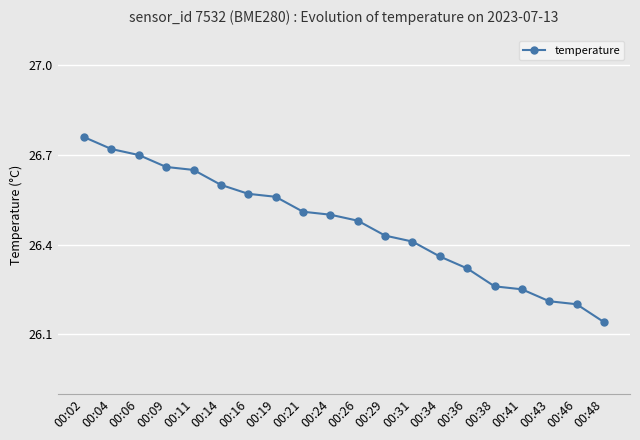

What is the difference between the second highest and minimum values?

0.6